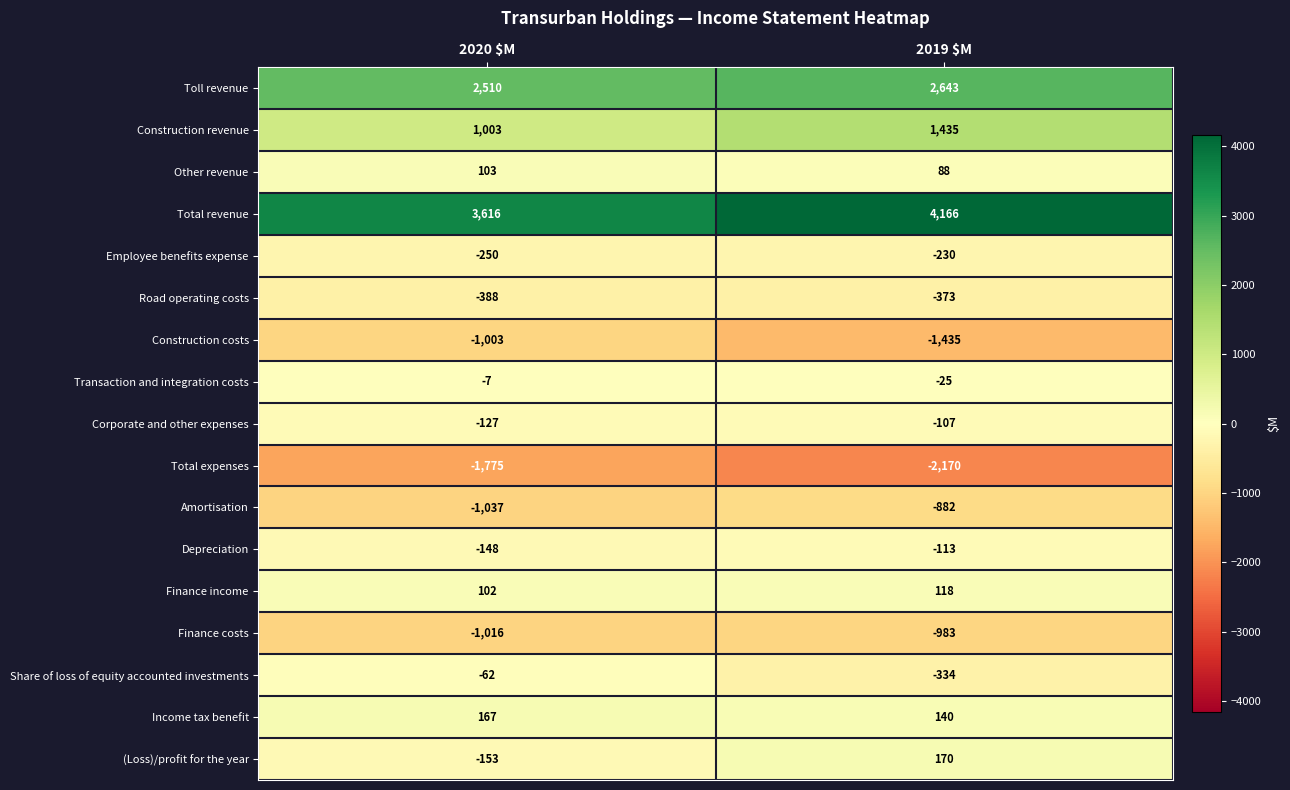

How many series are shown in this chart?

17